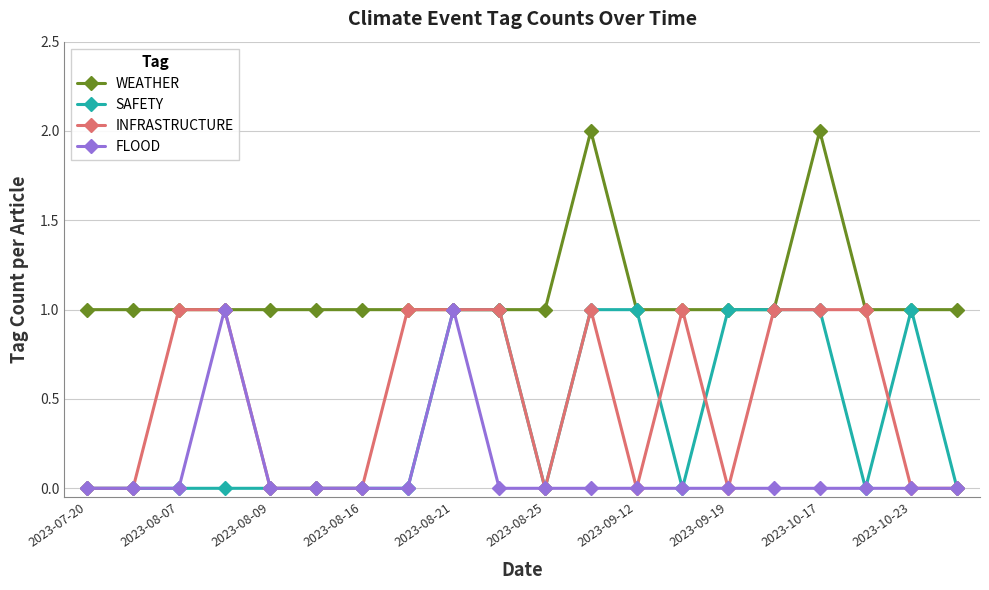

What is the value of the WEATHER point at the 19th from the left?

1